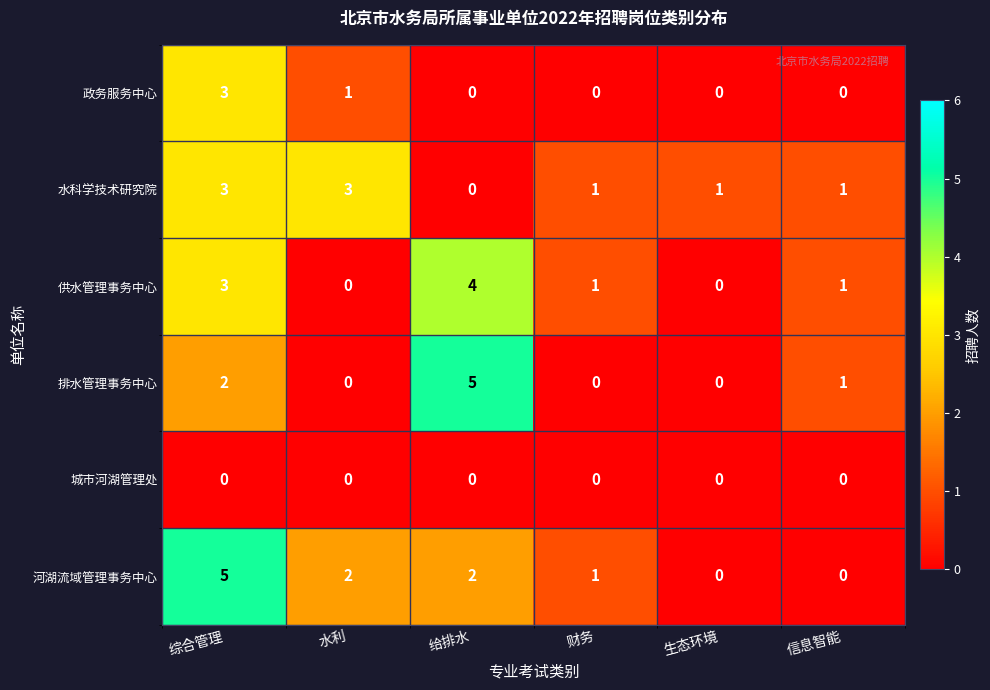

At which category is the sum across all series the highest?

综合管理